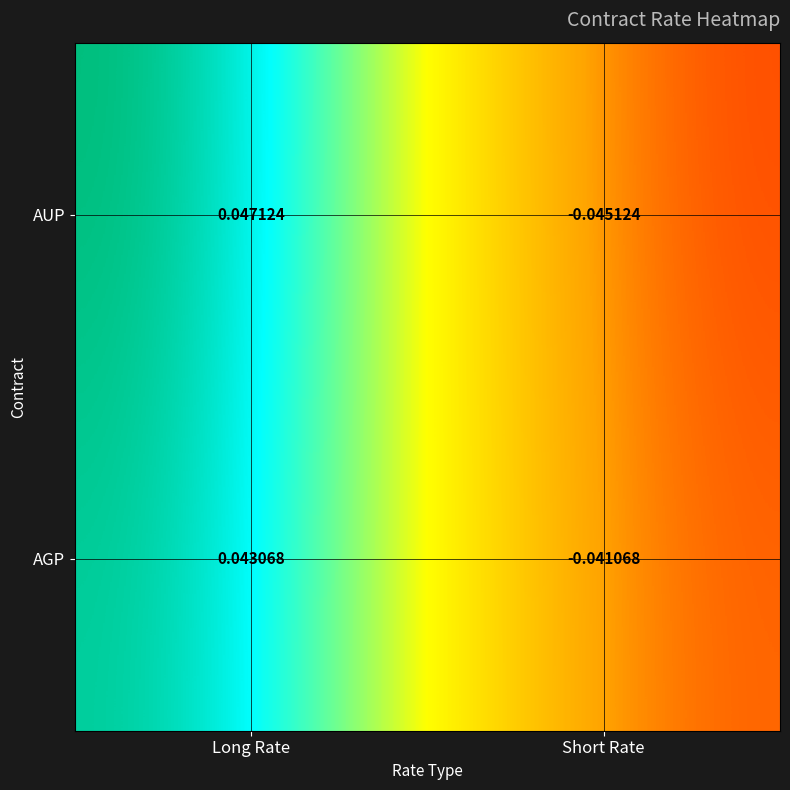

At which category does the chart reach its minimum across all series?

Short Rate